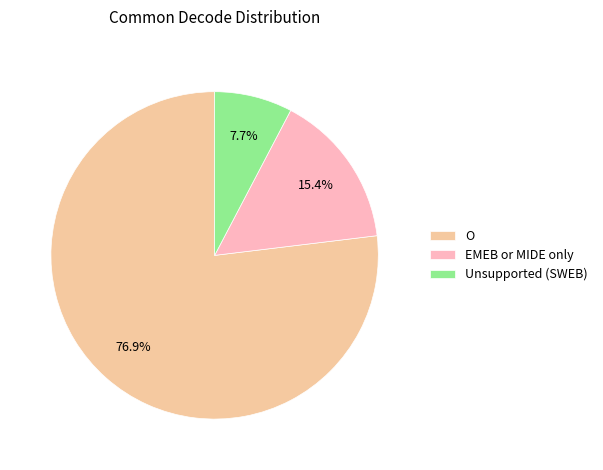

Which has a higher value, EMEB or MIDE only or O?

O